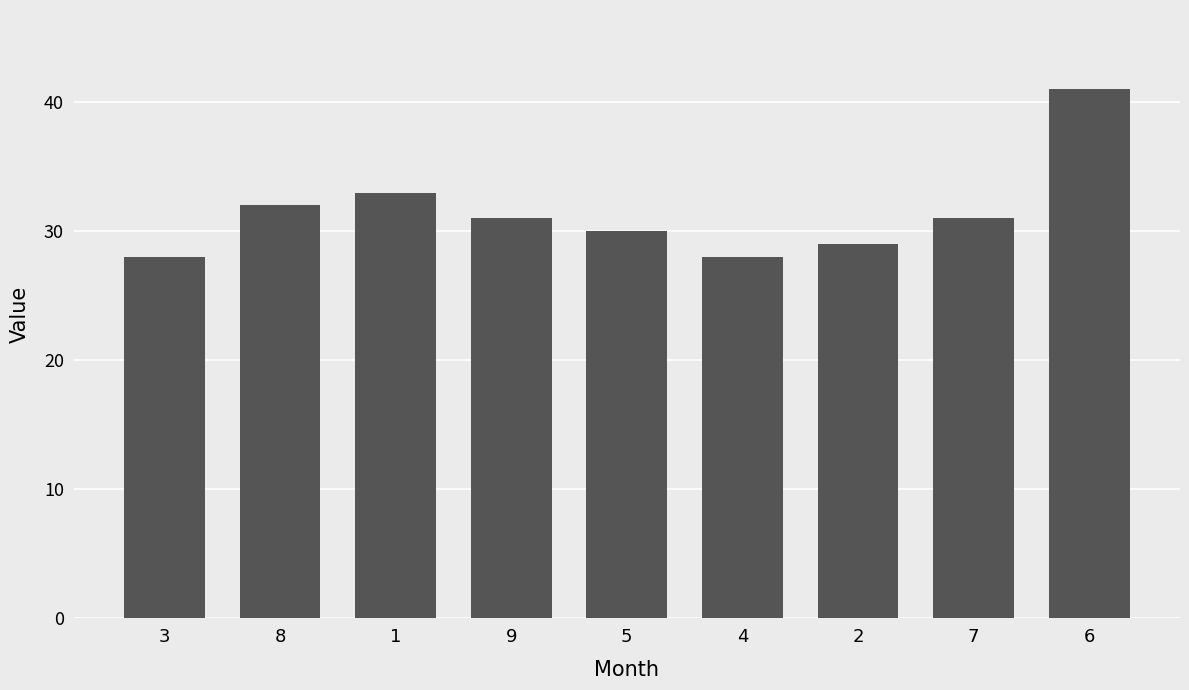

What position from the right is 3?

9